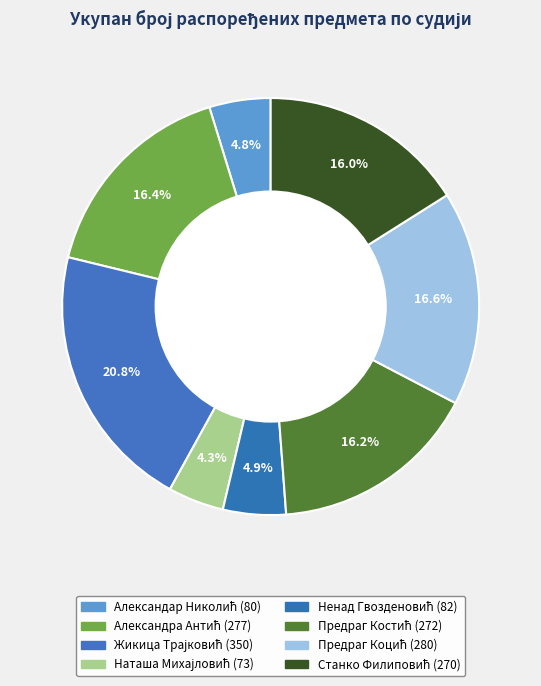

To the nearest percent, what is the difference between the Предраг Костић and Жикица Трајковић slice percentages?

5%